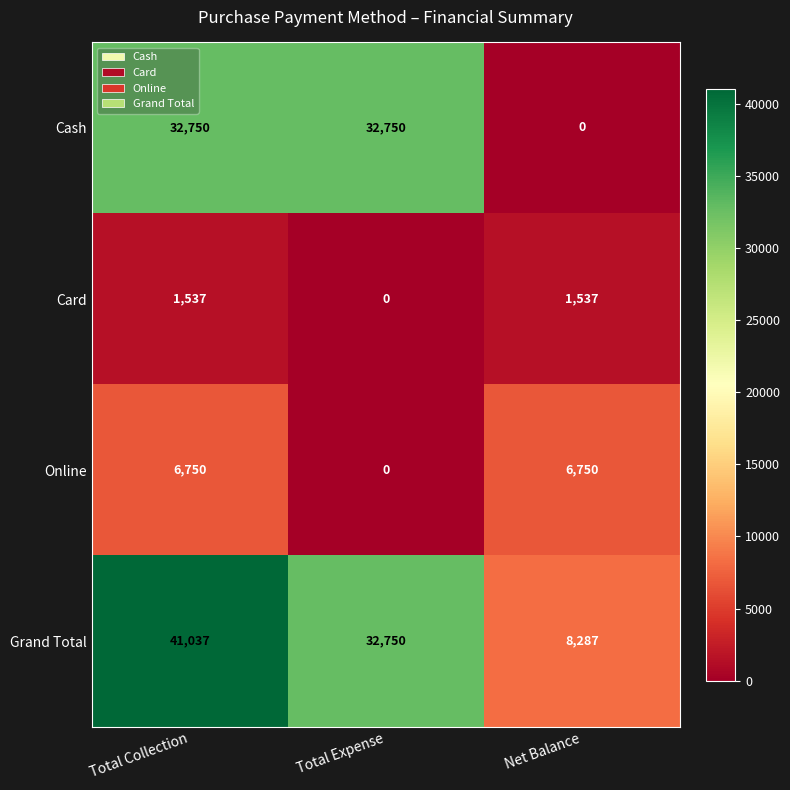

Reading left to right, transcribe all the data shown in this chart.

Cash: Total Collection=32750	Total Expense=32750	Net Balance=0
Card: Total Collection=1537	Total Expense=0	Net Balance=1537
Online: Total Collection=6750	Total Expense=0	Net Balance=6750
Grand Total: Total Collection=41037	Total Expense=32750	Net Balance=8287